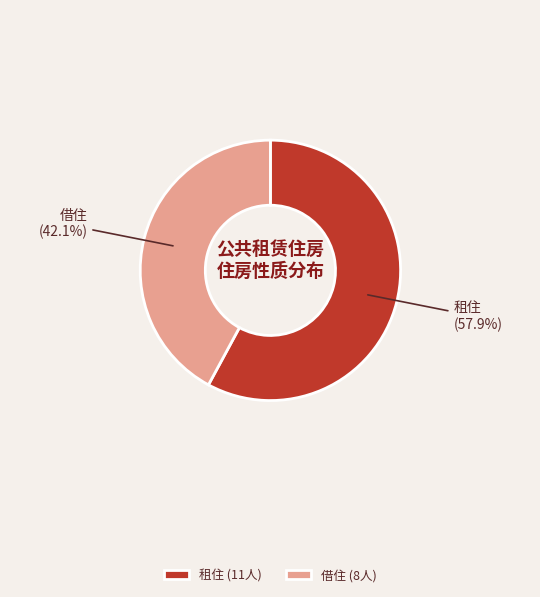

What percentage is NOT represented by 租住?

42.1%